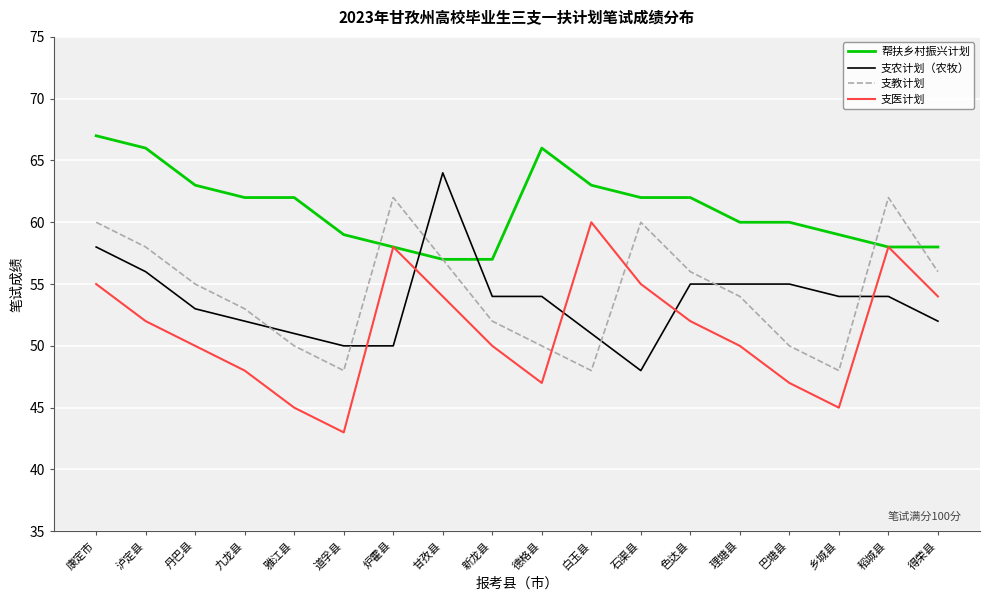

Is the value of 帮扶乡村振兴计划 at 雅江县 greater than the value of 支医计划 at 甘孜县?

Yes